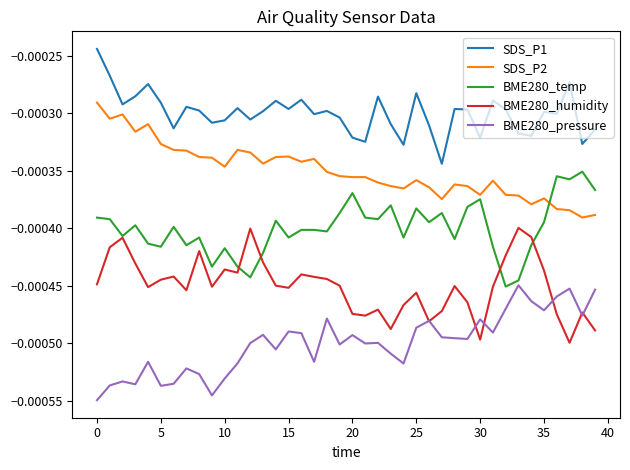

Which series has the largest total across all categories?

SDS_P1